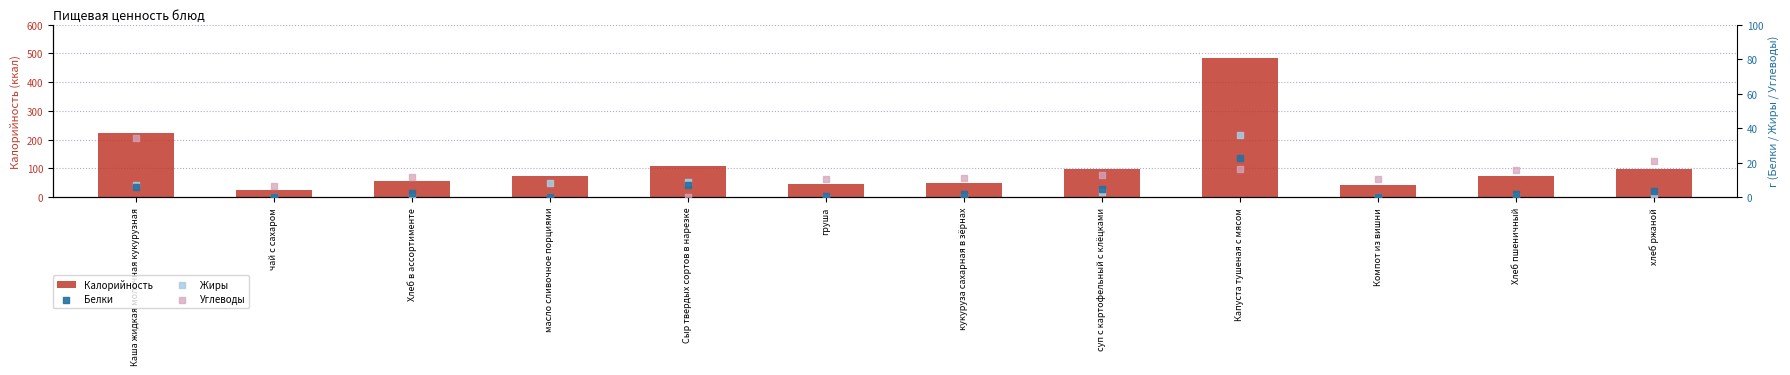

At which category is the sum across all series the highest?

Капуста тушеная с мясом